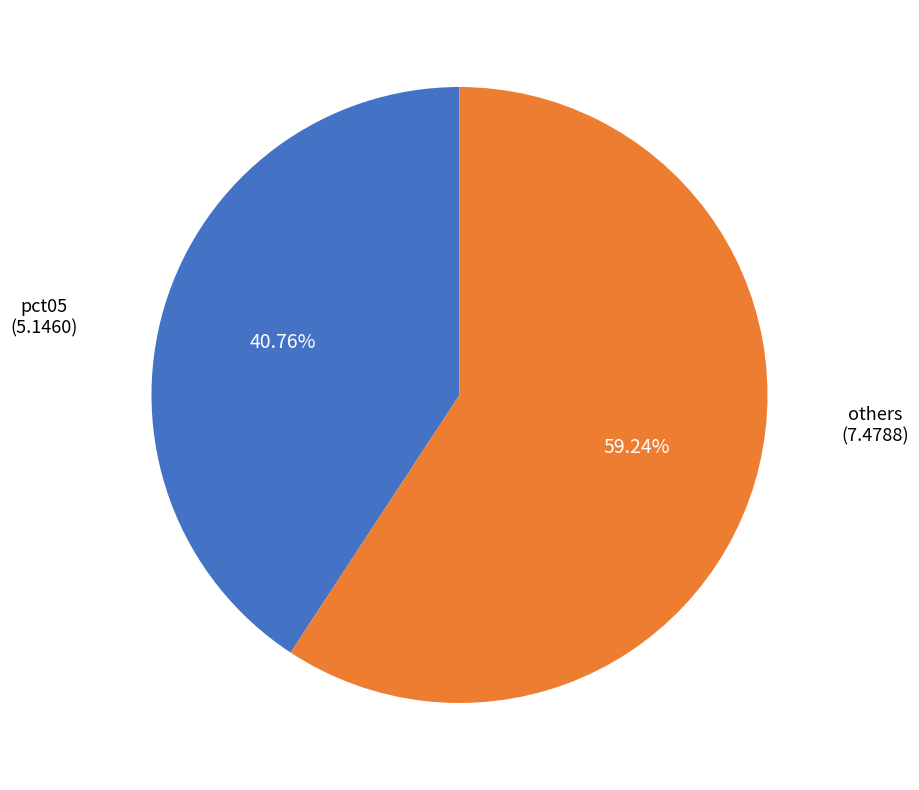

Does any single category account for the majority?

Yes